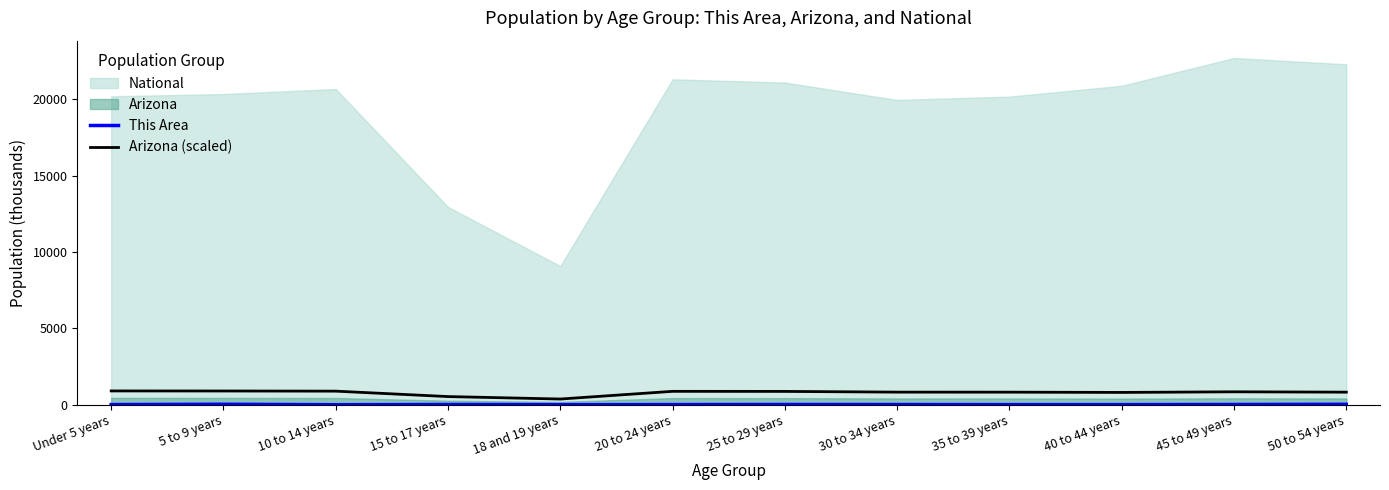

The value of Arizona (scaled) at 15 to 17 years is 541.9. True or false?

True